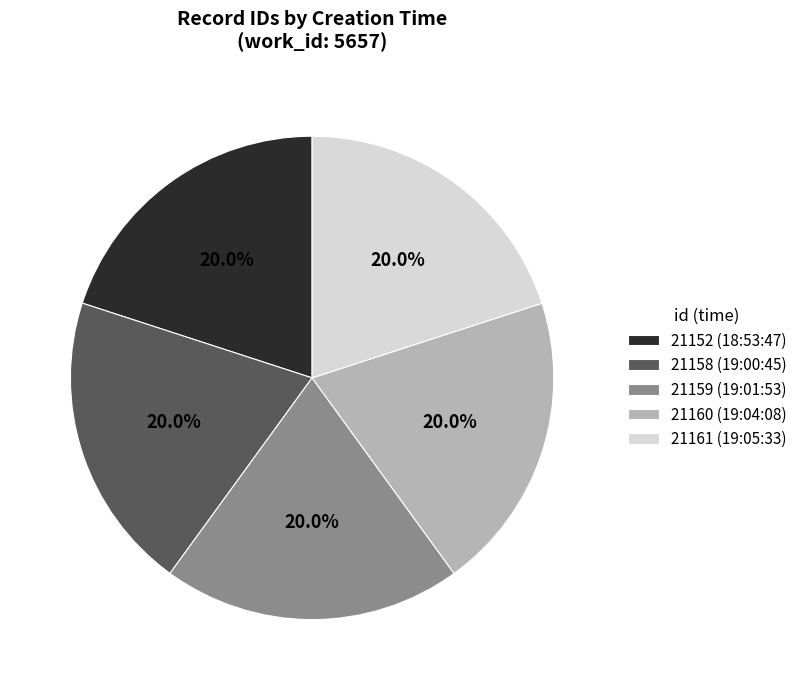

Is there any slice that represents more than half of the pie?

No